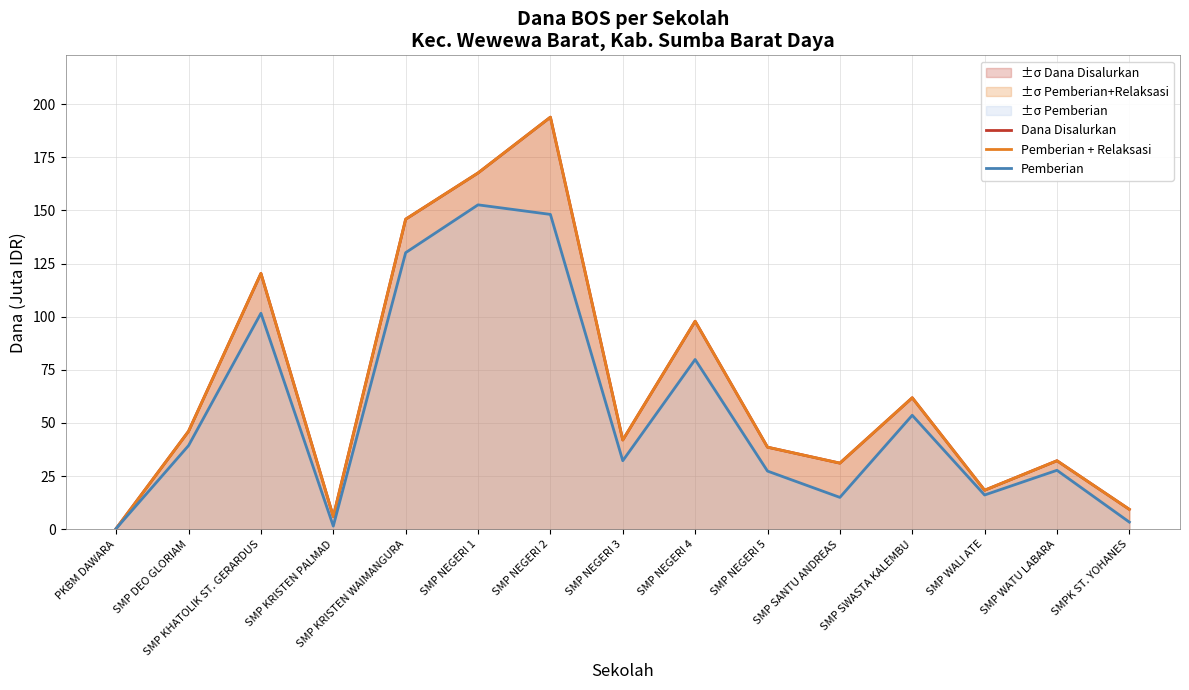

True or false: Pemberian + Relaksasi and Dana Disalurkan cross at least once.

False